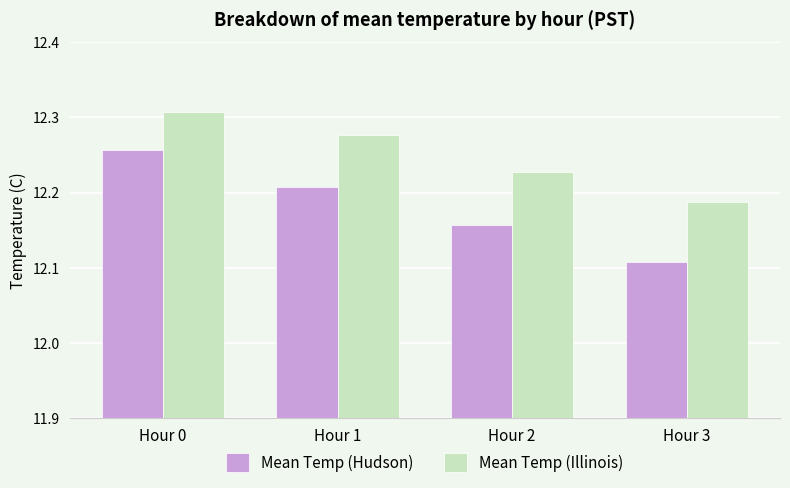

What are all the series names shown in the legend?

Mean Temp (Hudson), Mean Temp (Illinois)